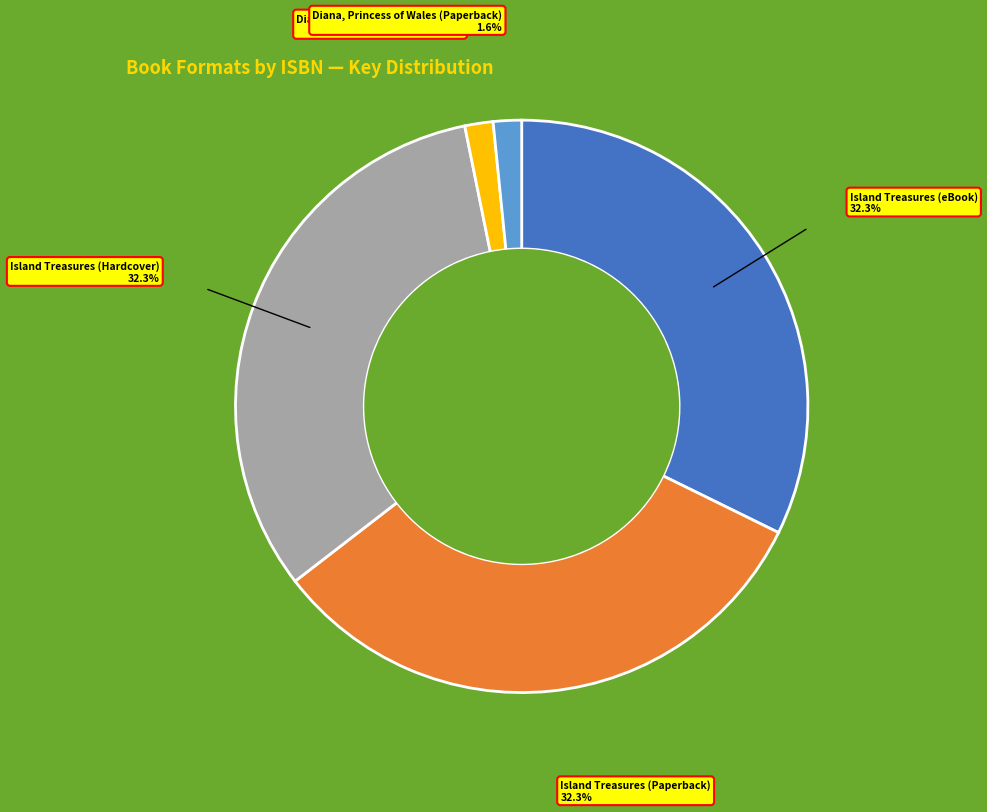

Do Diana, Princess of Wales (eBook) and Island Treasures (Paperback) together represent more than half of the pie?

No